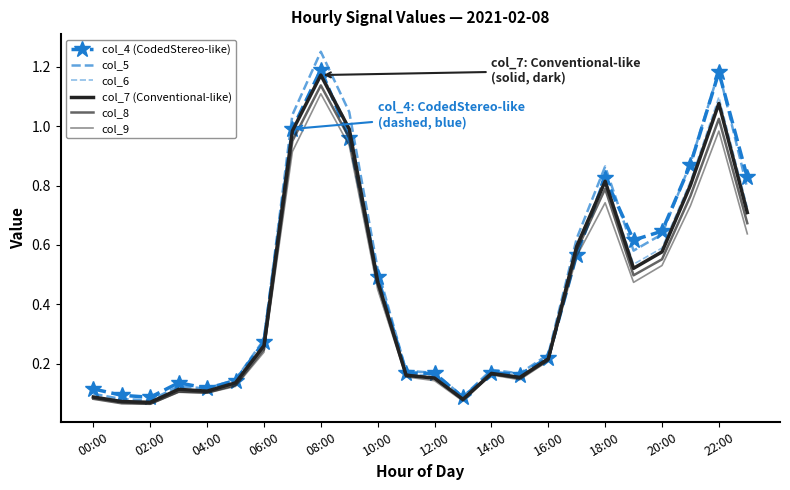

How many interior local peaks does the col_9 series have?

5